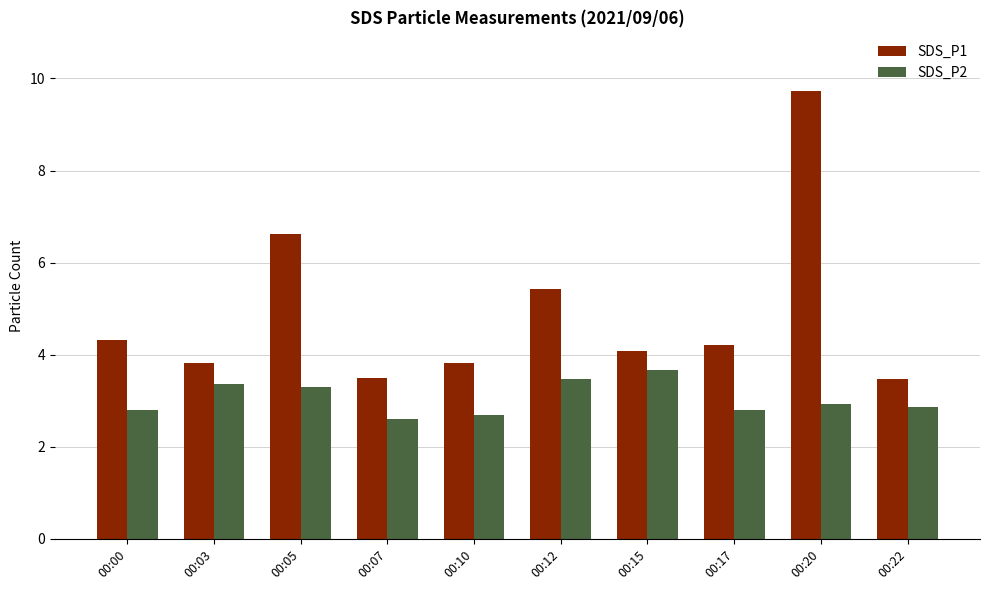

What is the value of the SDS_P2 bar at the 5th from the left?

2.7